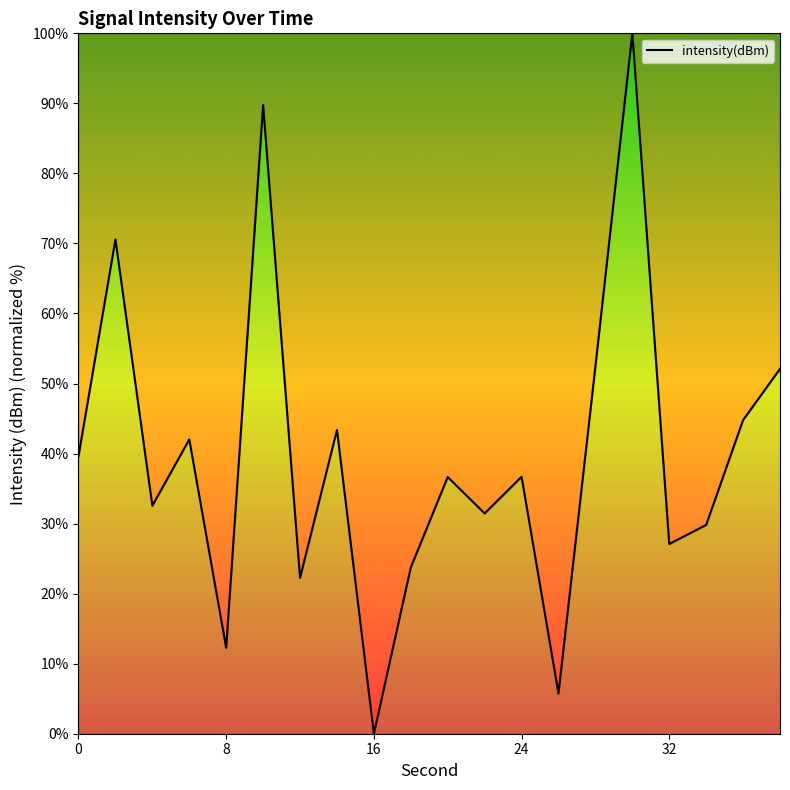

What is the maximum value shown in the chart?

100.0